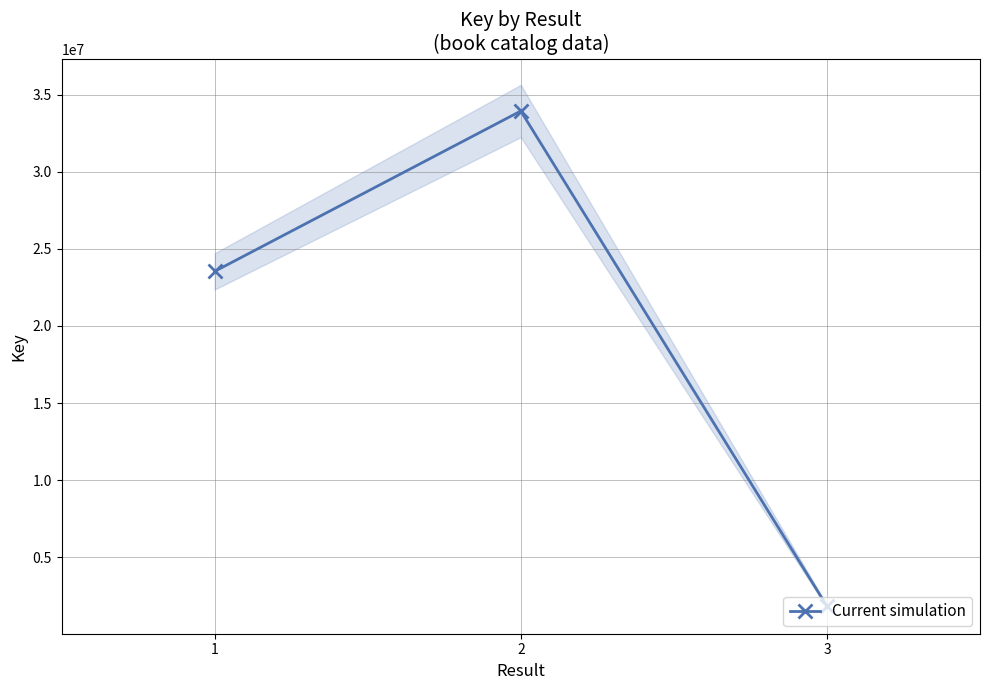

List the labels in order of value, largest first.

2, 1, 3